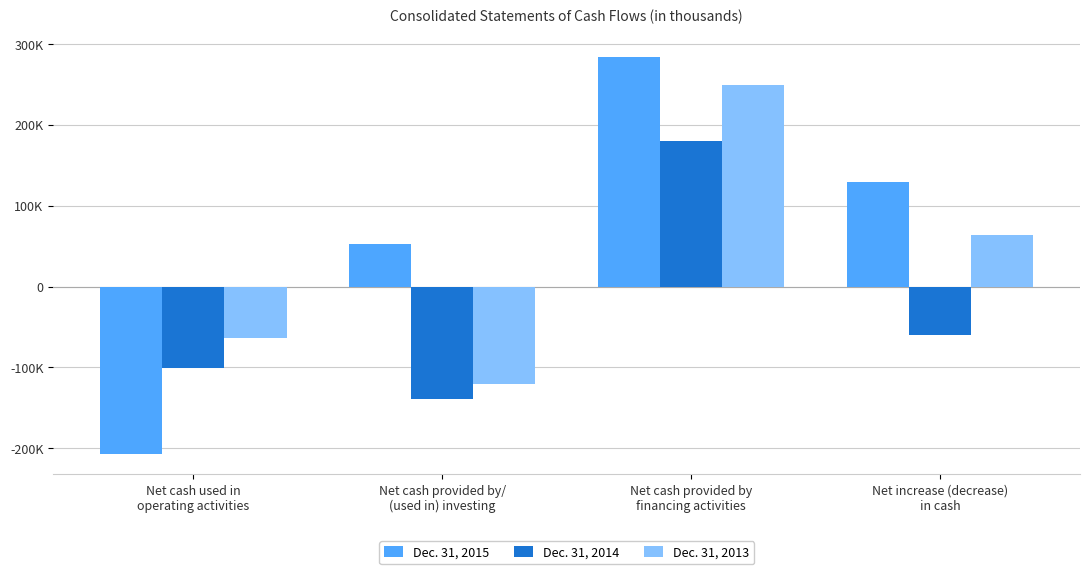

Which series has the largest total across all categories?

Dec. 31, 2015